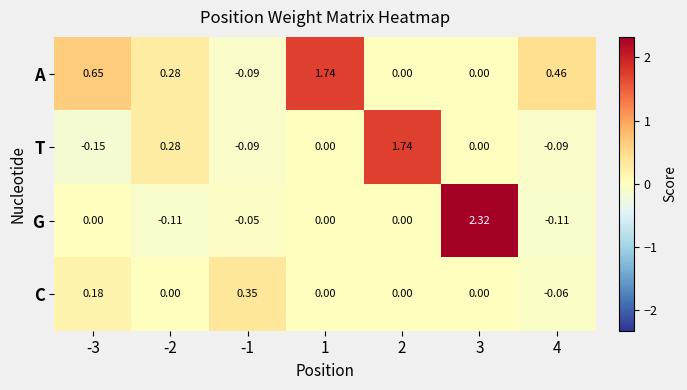

How many values in the A series are below 0?

1